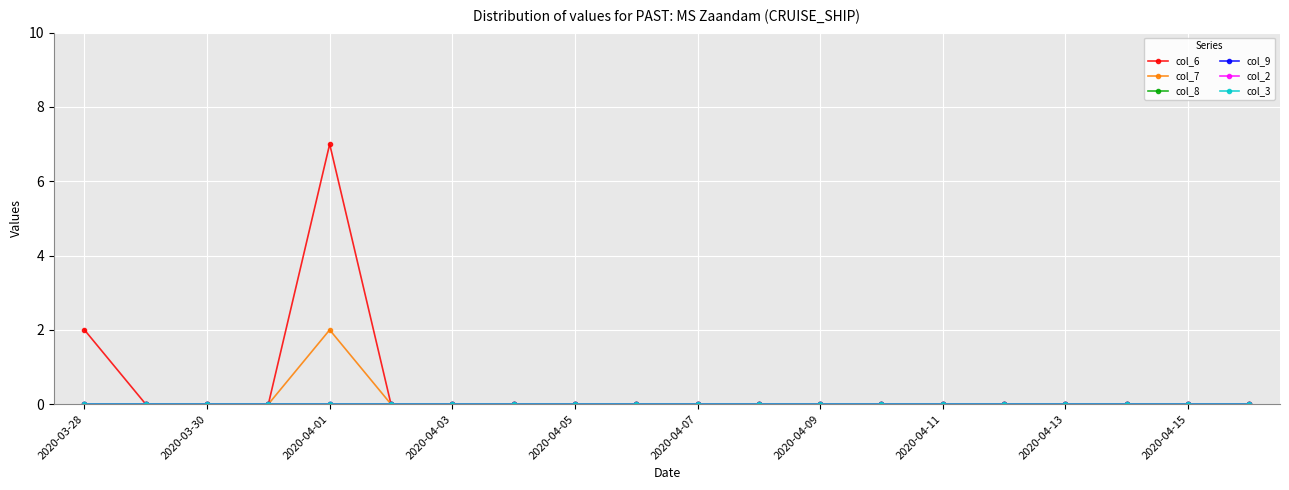

Reading right to left, transcribe all the data shown in this chart.

col_6: 0	0	0	0	0	0	0	0	0	0	0	0	0	0	0	7	0	0	0	2
col_7: 0	0	0	0	0	0	0	0	0	0	0	0	0	0	0	2	0	0	0	0
col_8: 0	0	0	0	0	0	0	0	0	0	0	0	0	0	0	0	0	0	0	0
col_9: 0	0	0	0	0	0	0	0	0	0	0	0	0	0	0	0	0	0	0	0
col_2: 0	0	0	0	0	0	0	0	0	0	0	0	0	0	0	0	0	0	0	0
col_3: 0	0	0	0	0	0	0	0	0	0	0	0	0	0	0	0	0	0	0	0